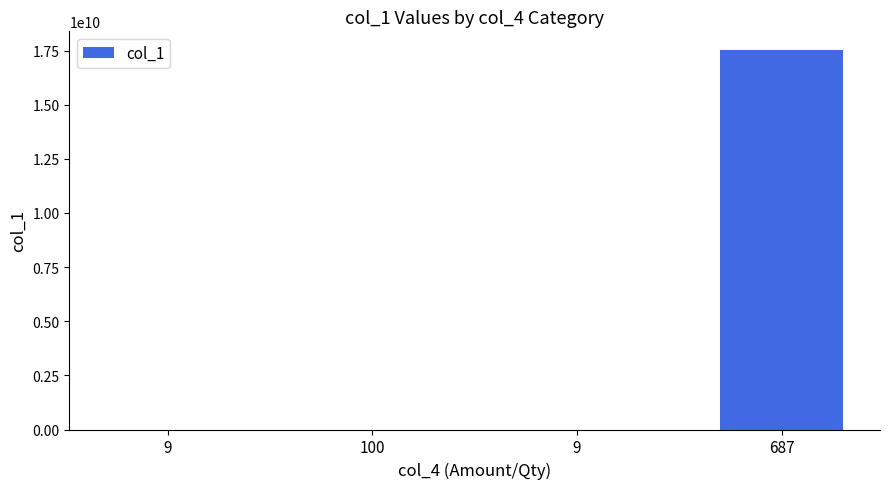

Rank the categories by value from lowest to highest.

9, 100, 9, 687